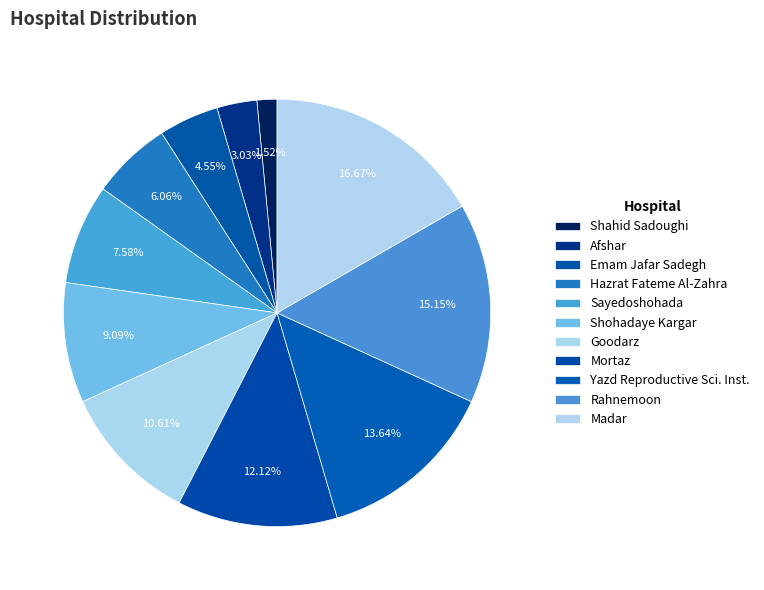

Rank the categories by value from highest to lowest.

Madar, Rahnemoon, Yazd Reproductive Sience Institute, Mortaz, Goodarz, Shohadaye Kargar, Sayedoshohada, Hazrat Fateme Al-Zahra, Emam Jafar Sadegh, Afshar, Shahid Sadoughi